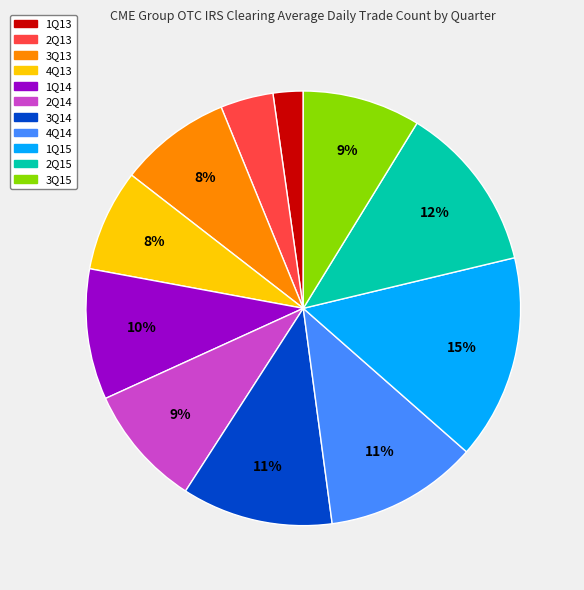

Is it true that 3Q14 is 11% of the pie?

True